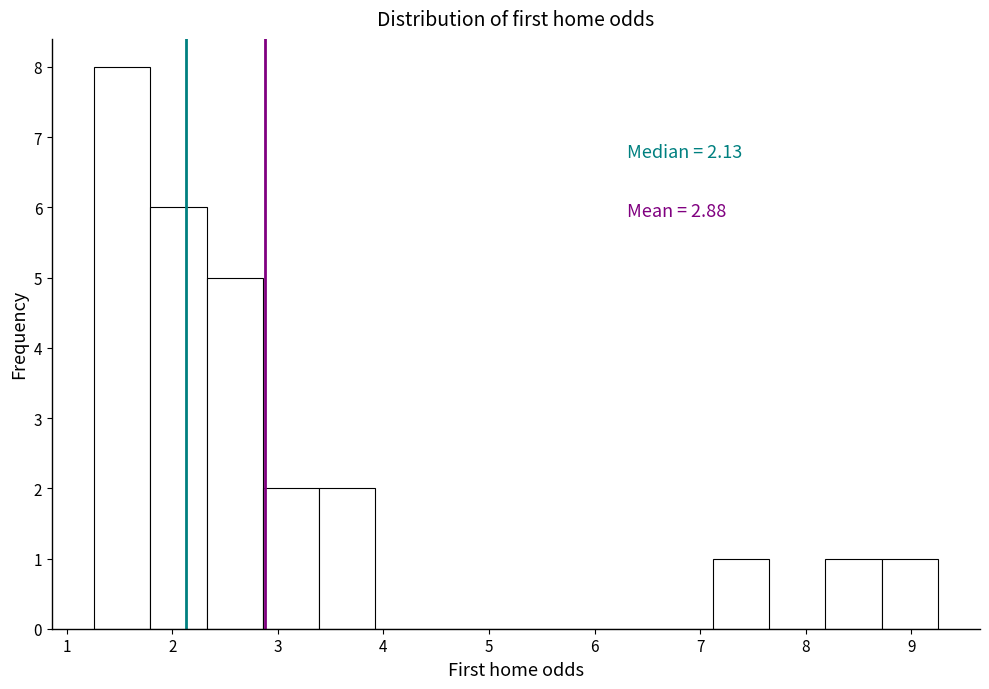

Over which range of the x-axis is the bar tallest?

1.3 to 1.8